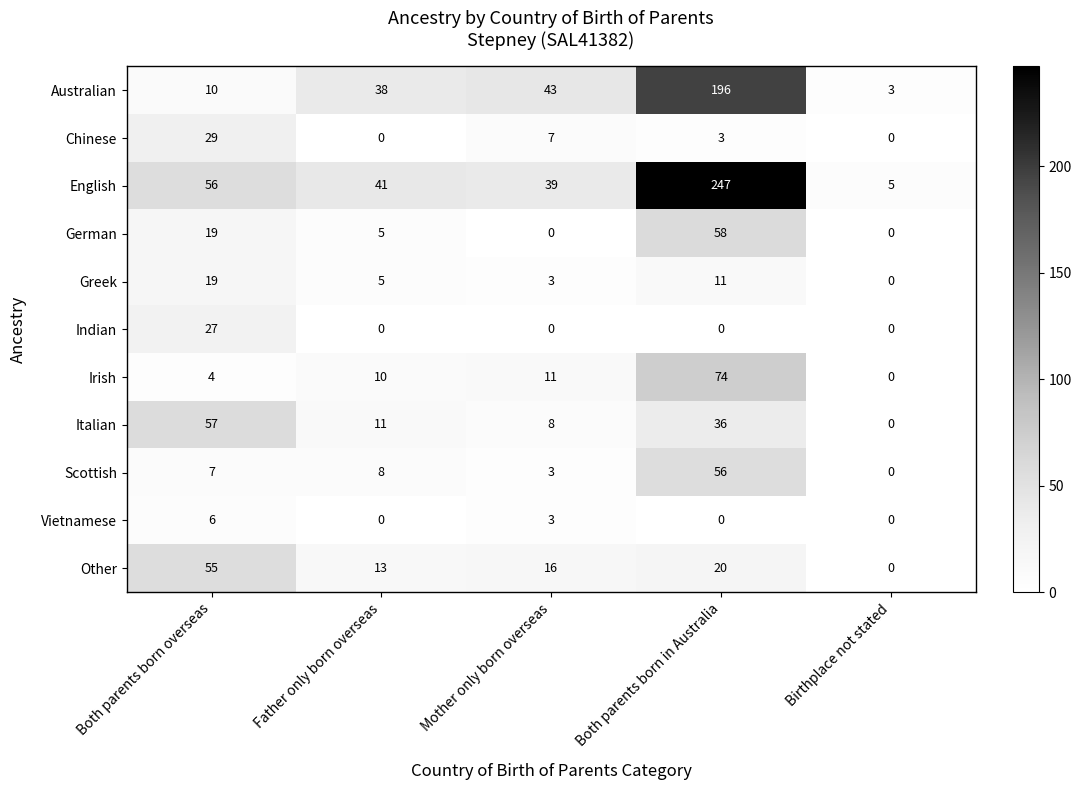

Between Both parents born overseas and Birthplace not stated, which series saw the biggest shift?

Italian